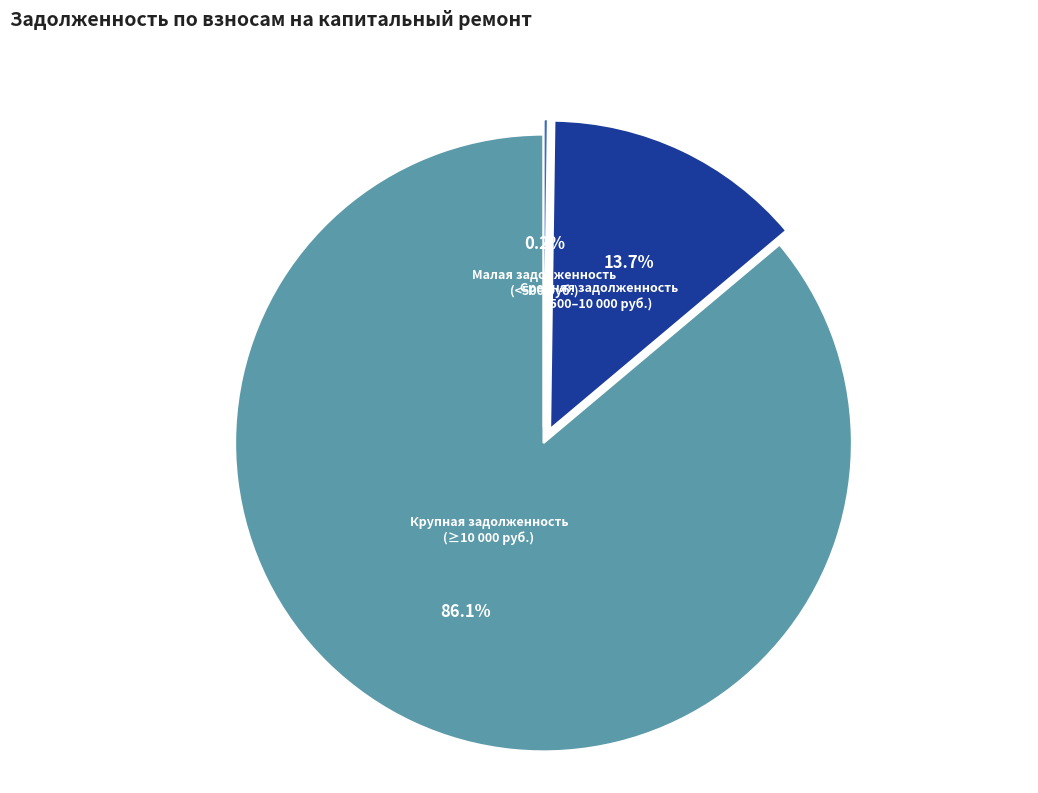

Is there any slice that represents more than half of the pie?

Yes